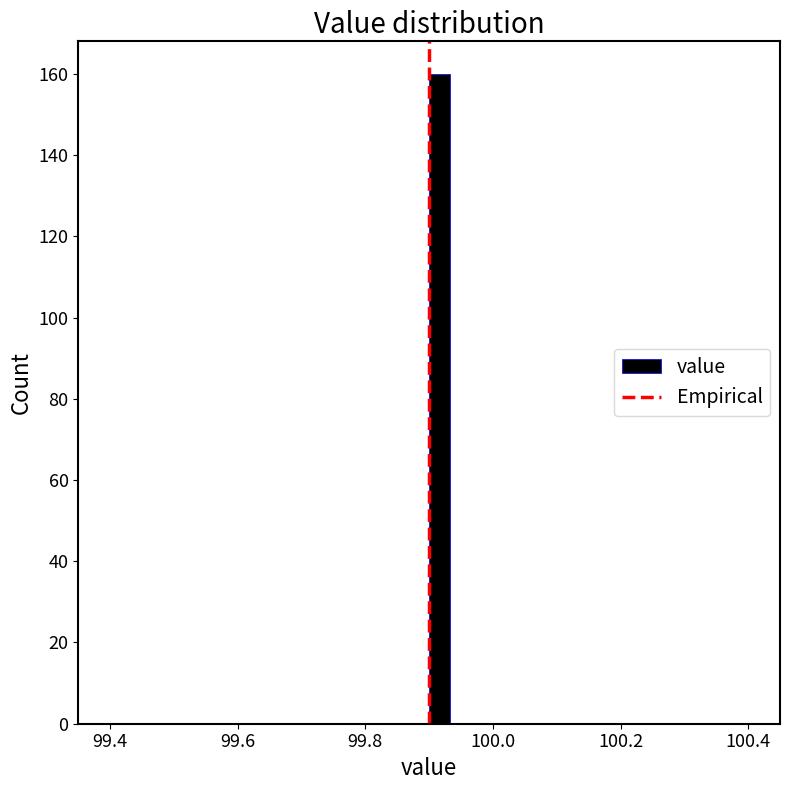

Read against the x-axis, roughly where is the centre of the tallest bar?

99.92